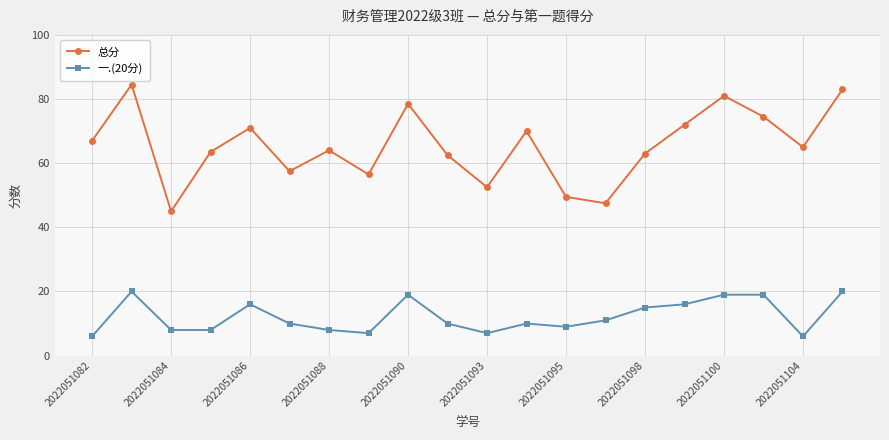

True or false: 一.(20分) has more than 2 interior local peaks.

True